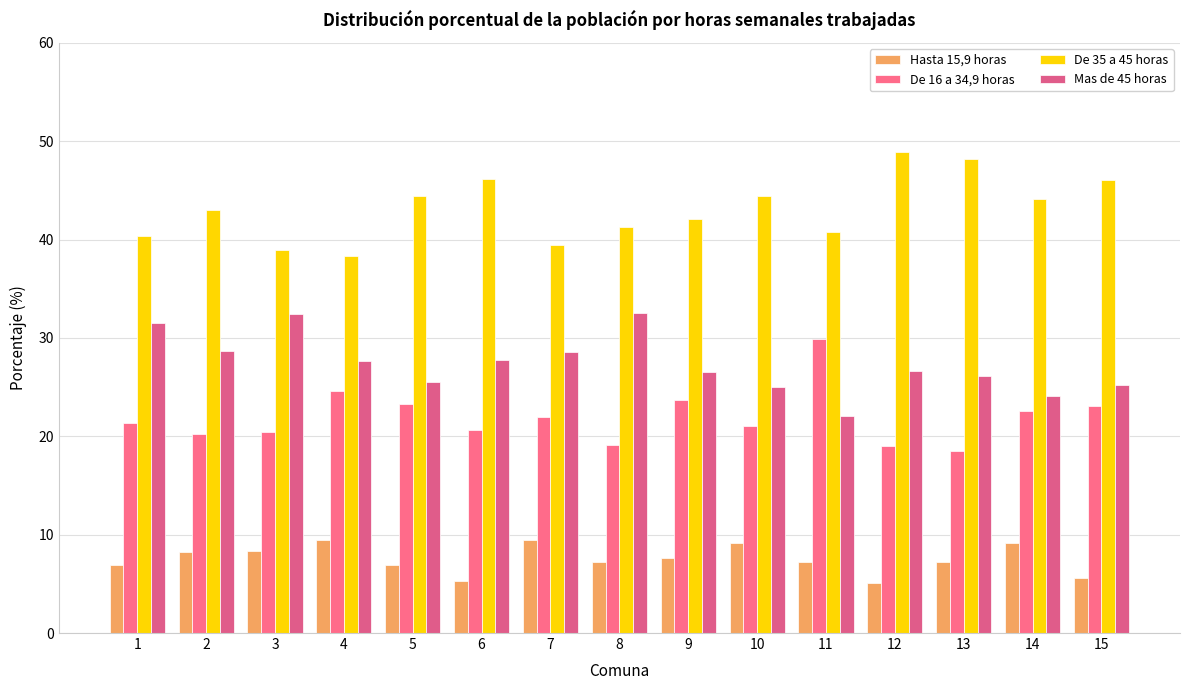

How many data points in De 35 a 45 horas are less than 43?

7